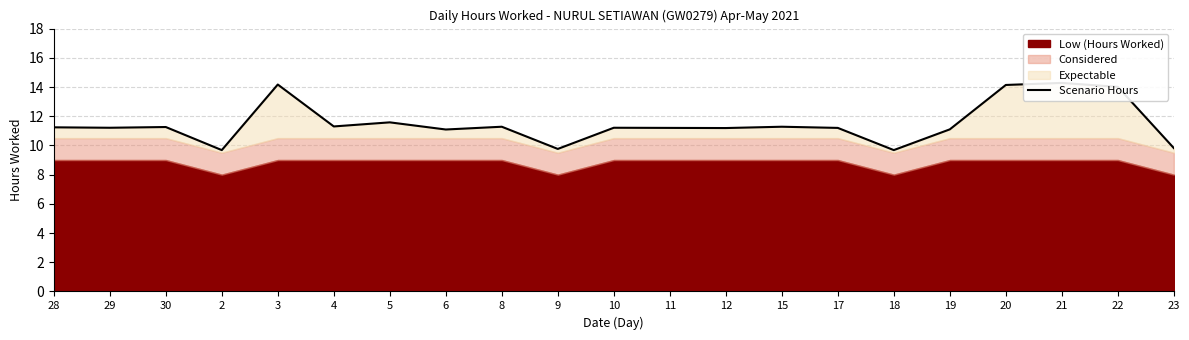

The value at 8 is 20.2. True or false?

False